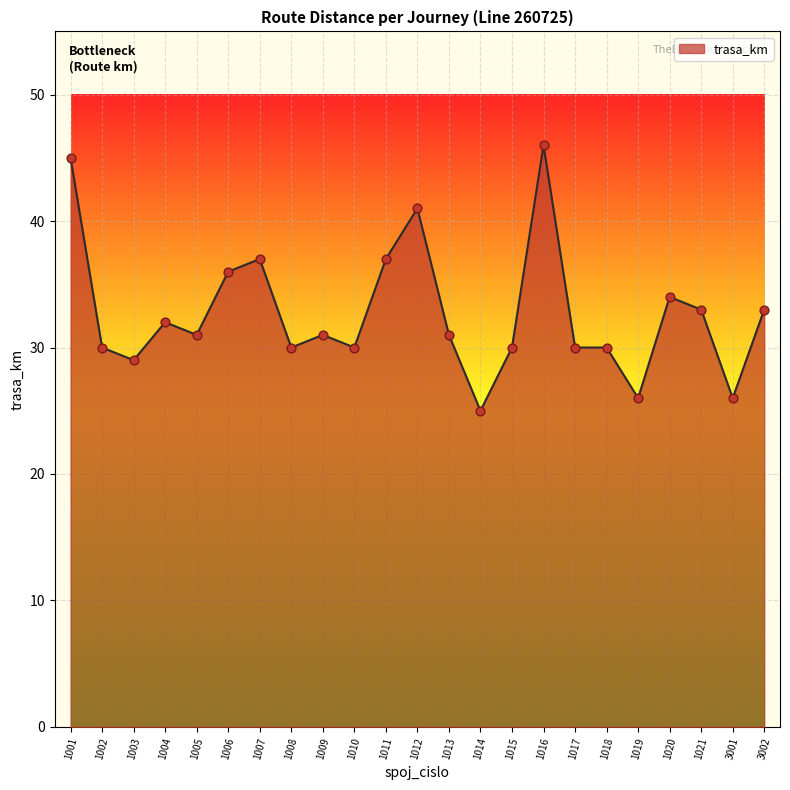

What is the change in value from 1011 to 1014?

-12